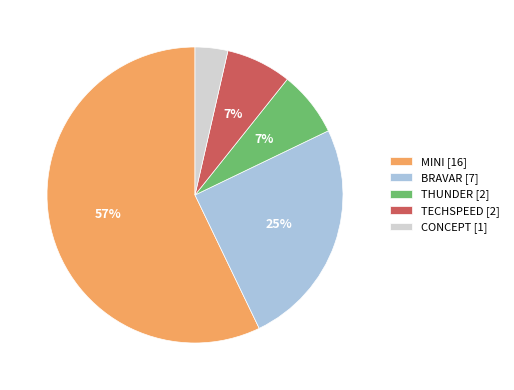

Which has a higher value, MINI [16] or BRAVAR [7]?

MINI [16]